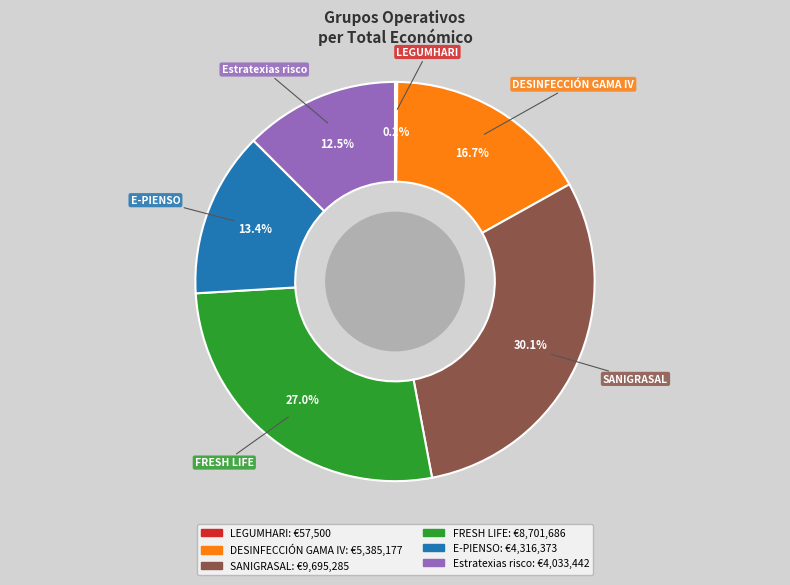

What percentage is the SANIGRASAL slice, to the nearest percent?

30%